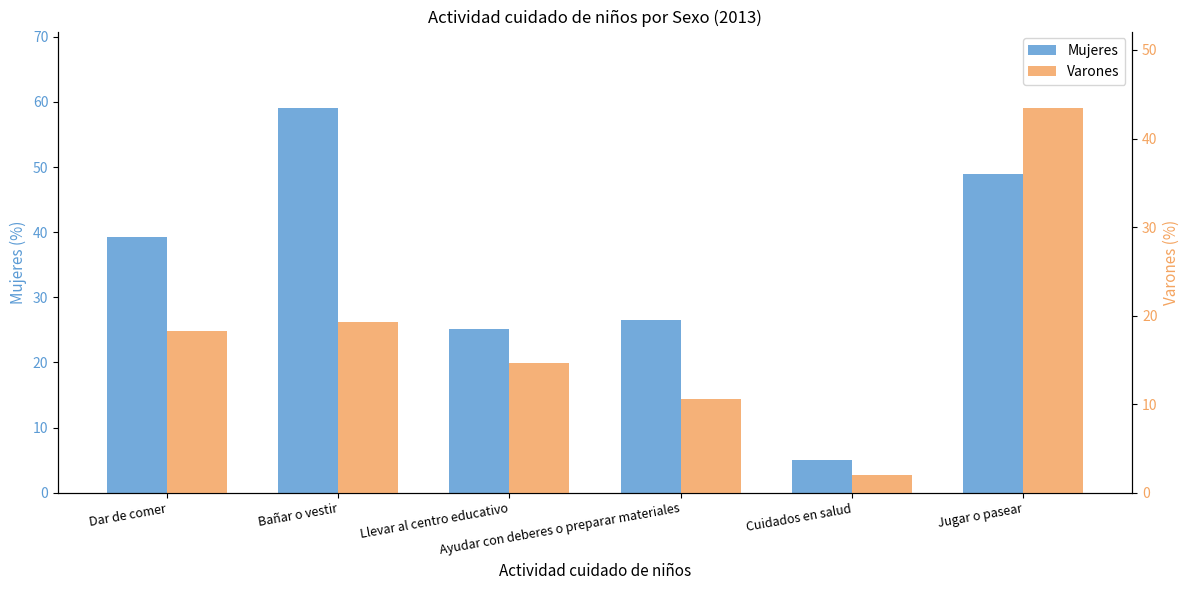

Is it true that Varones equals 43.4 at Jugar o pasear?

True